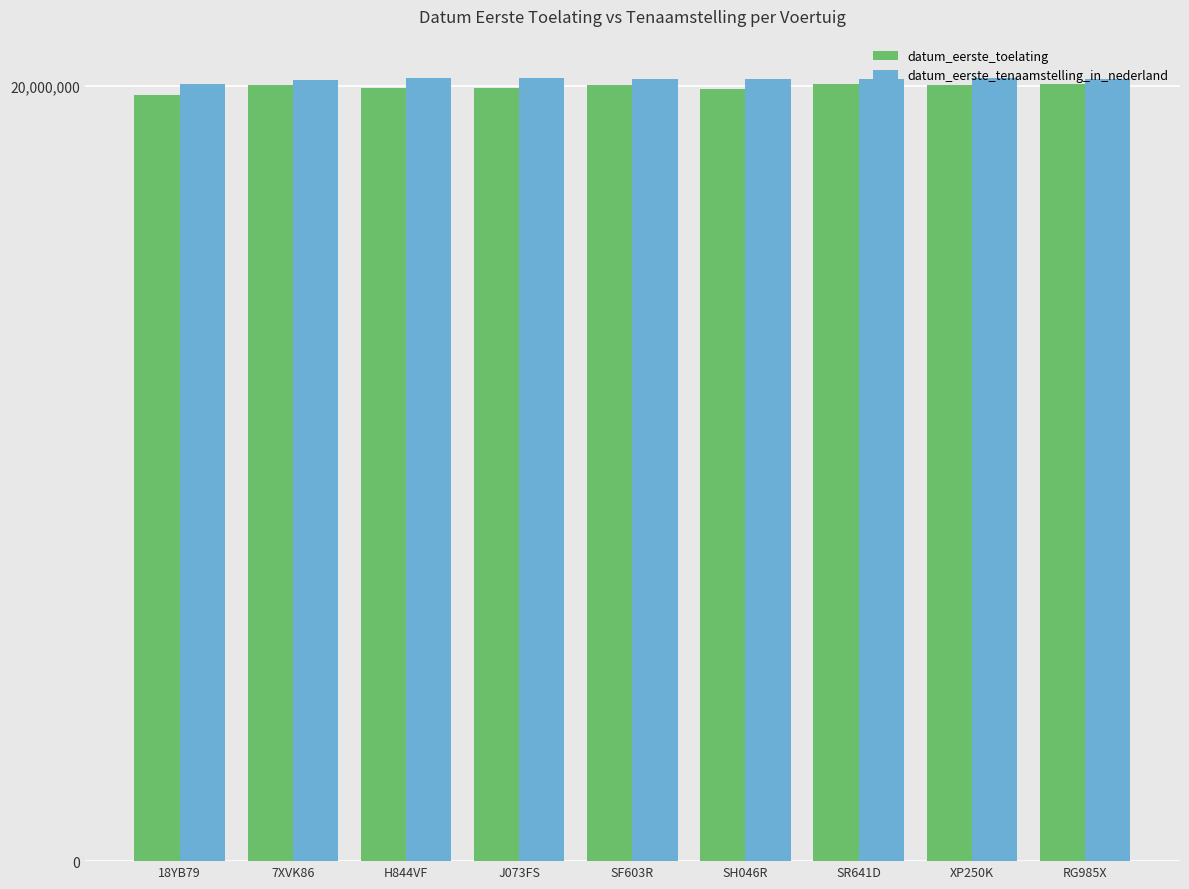

What are all the series names shown in the legend?

datum_eerste_toelating, datum_eerste_tenaamstelling_in_nederland